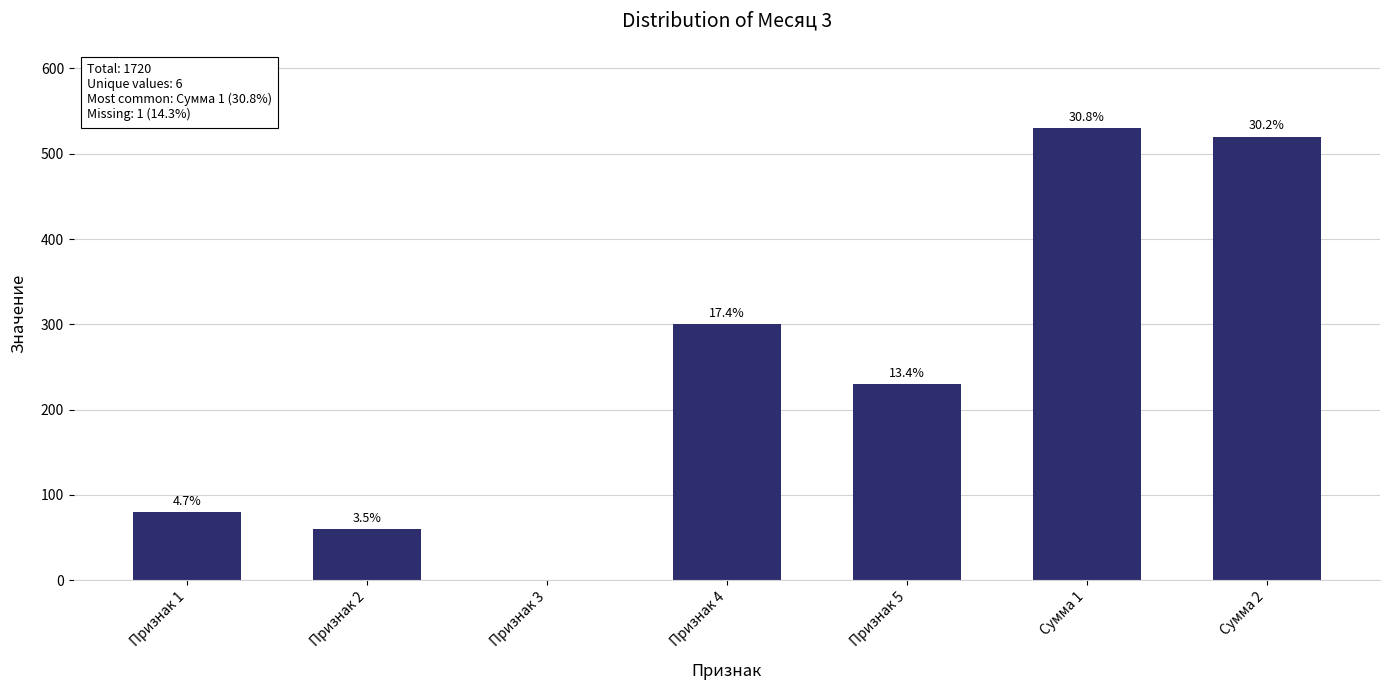

Is it true that the value at Признак 4 is 99?

False